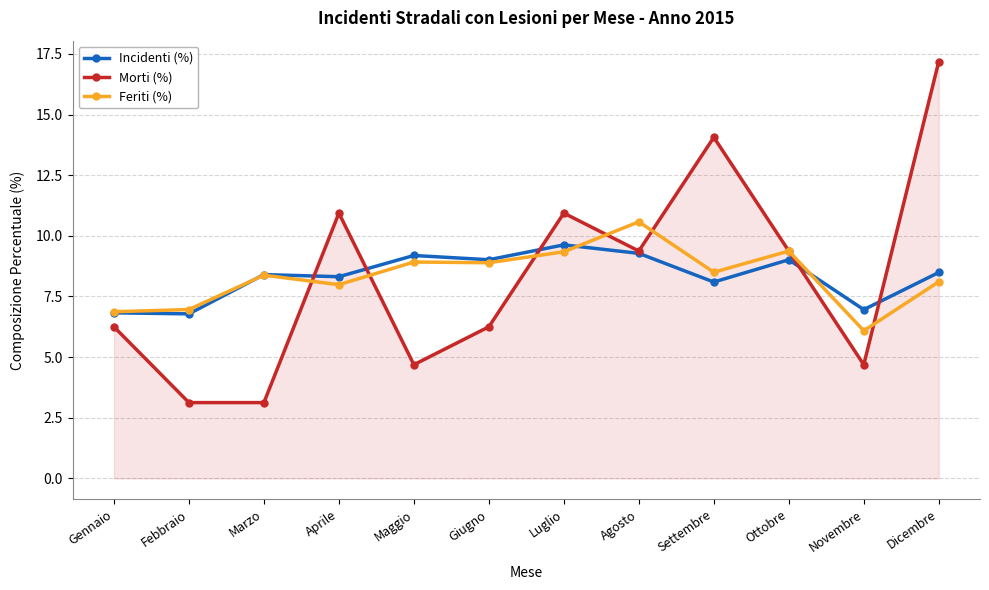

What is the difference between the maximum and minimum values in the Incidenti (%) series?

2.8